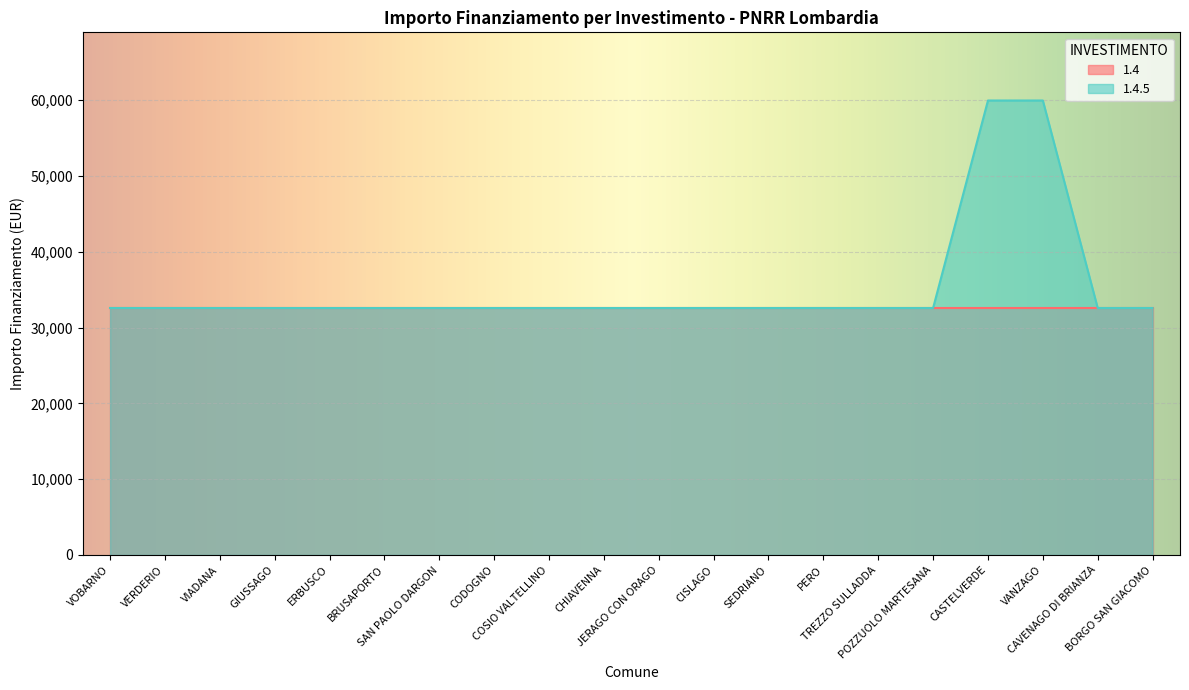

True or false: there are more than 0 points higher than both neighbors.

False